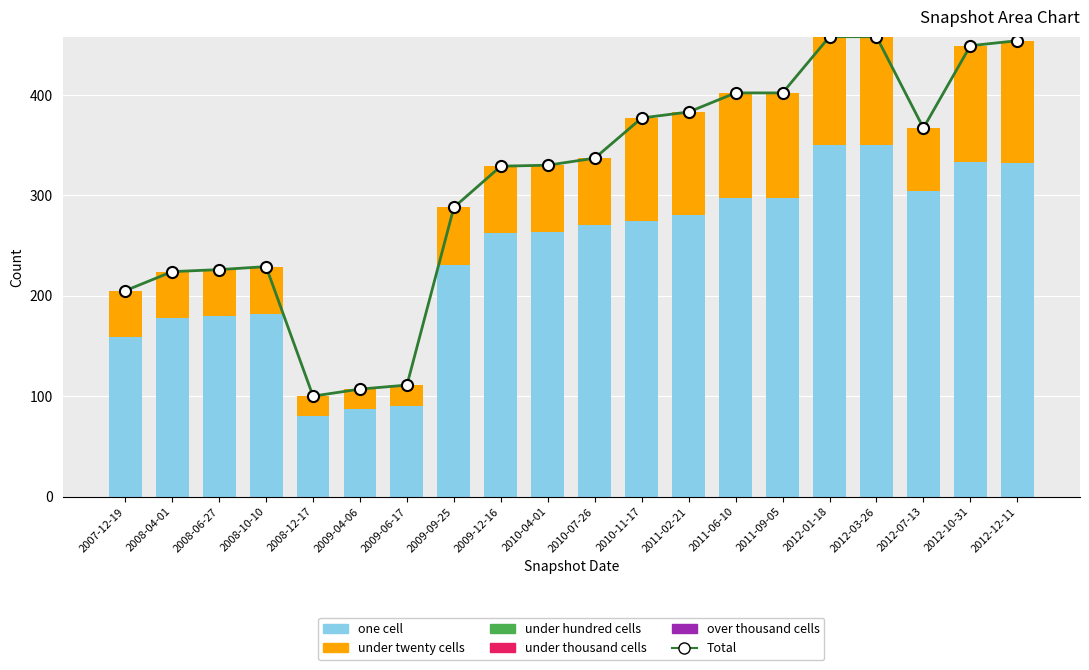

Does the chart contain stacked bars?

No